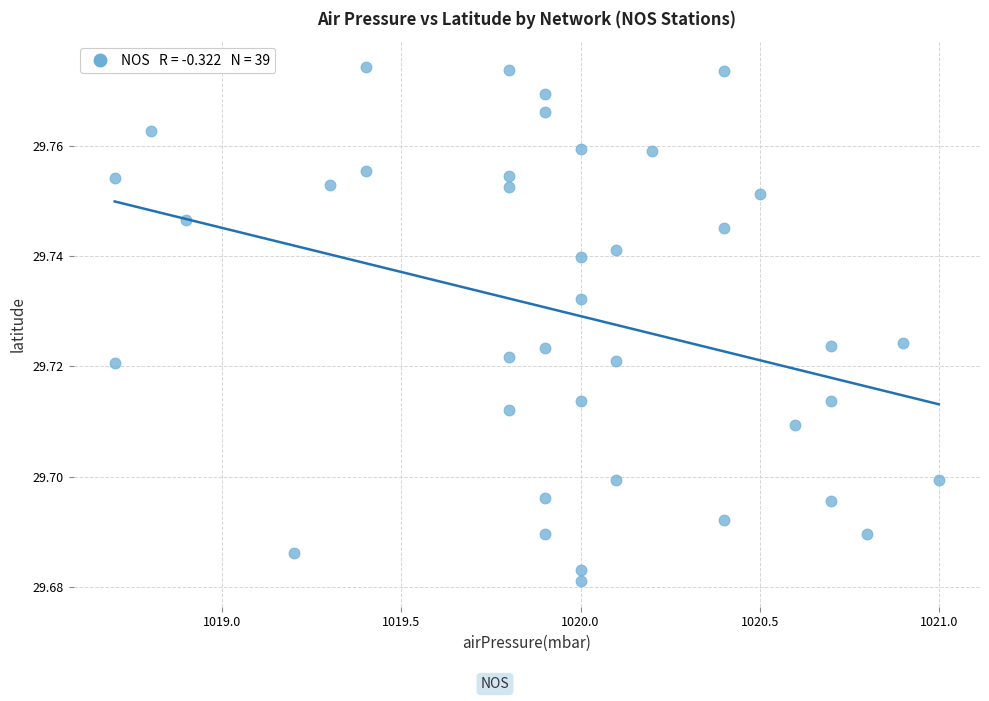

What is the range of X values (max minus min)?

2.3